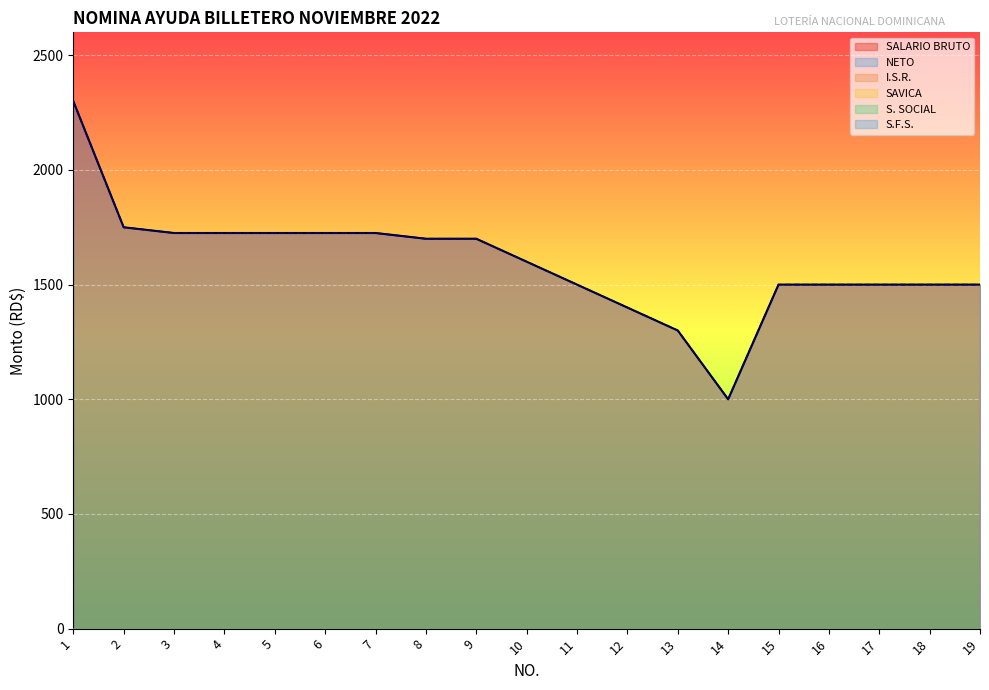

At how many categories does at least one series exceed 318?

19